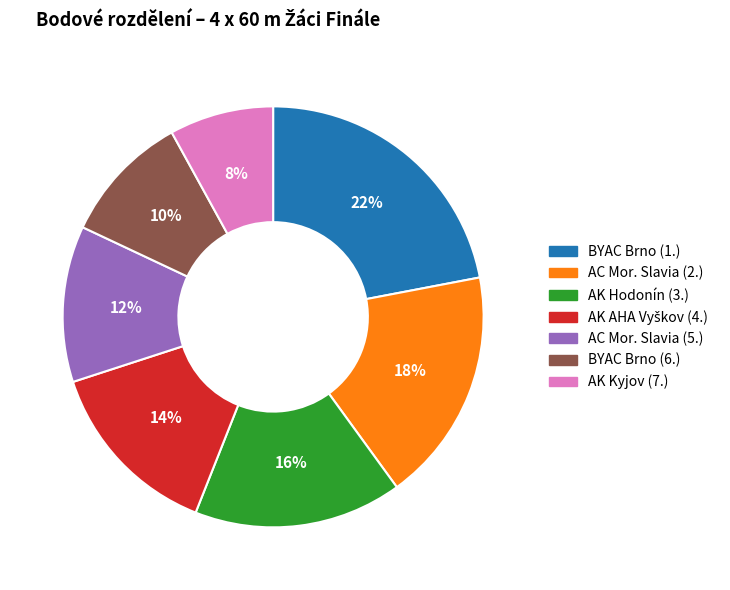

Which category has the biggest portion of the pie?

BYAC Brno (1.)